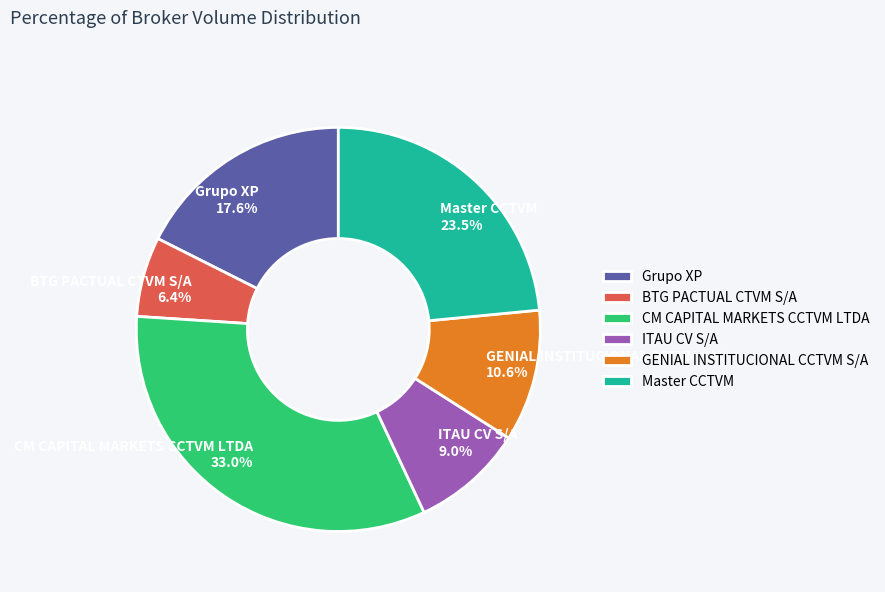

How many segments does this pie chart have?

6